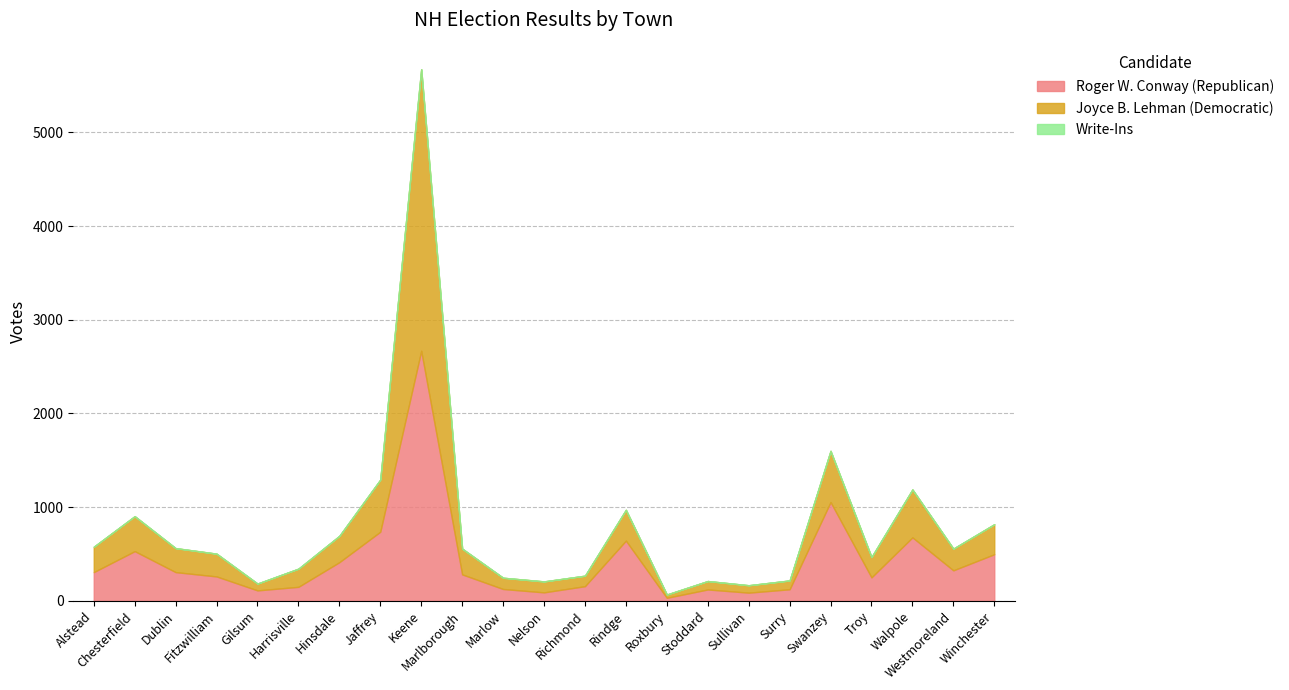

At Winchester, list the series in order from largest to smallest.

Roger W. Conway (Republican), Joyce B. Lehman (Democratic), Write-Ins